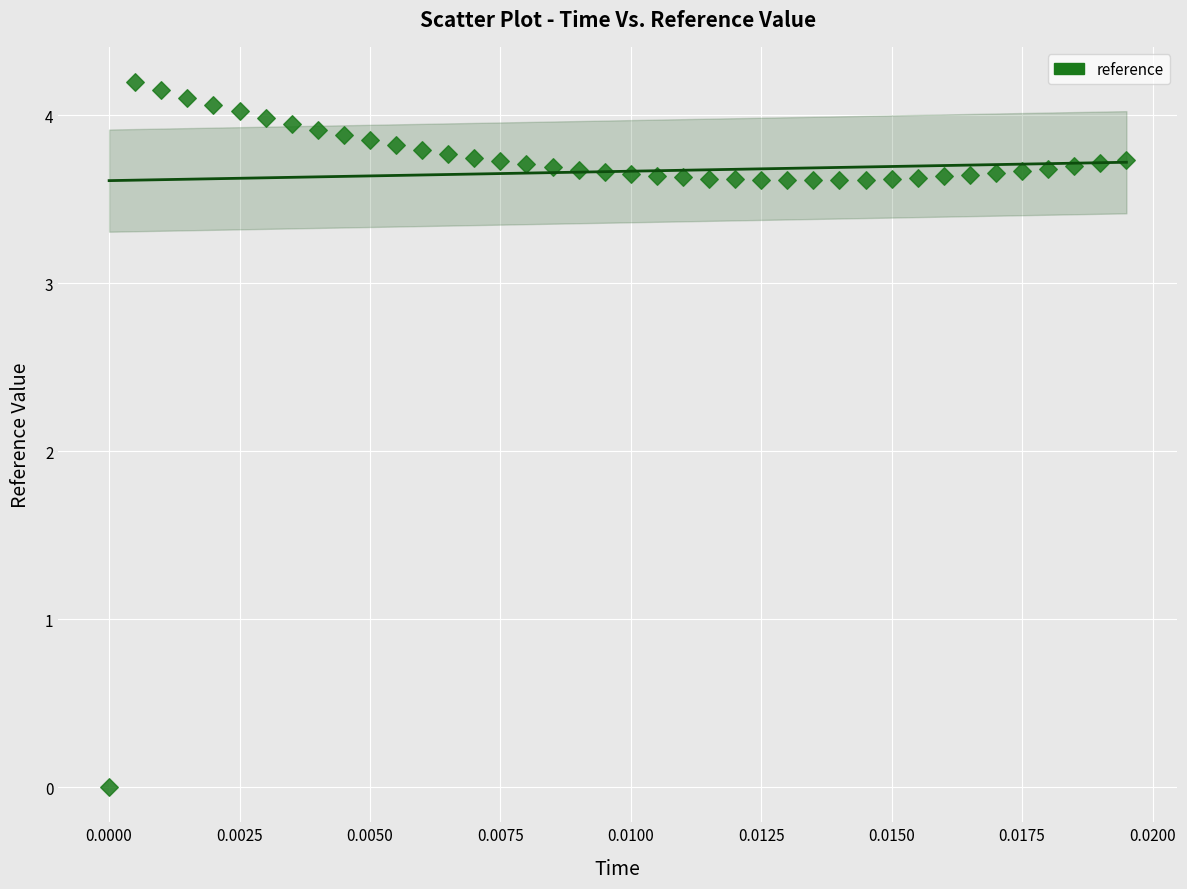

How many points are shown in the scatter plot?

40